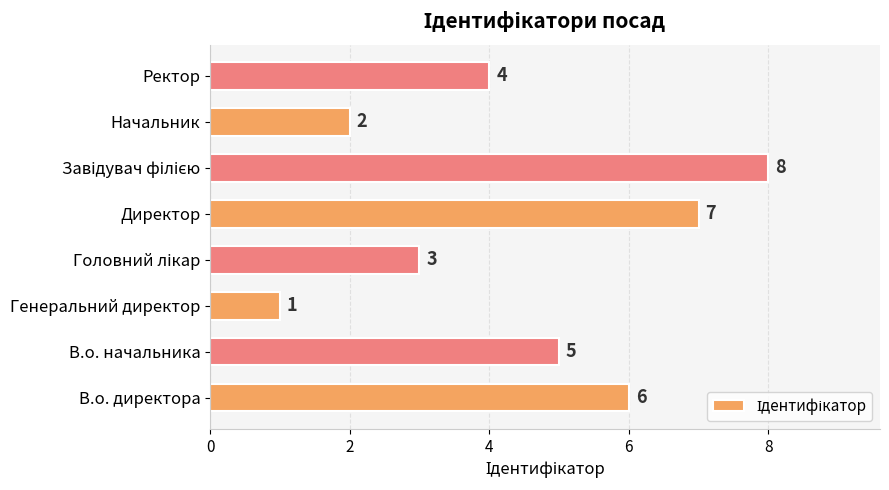

What is the sum of all values?

36